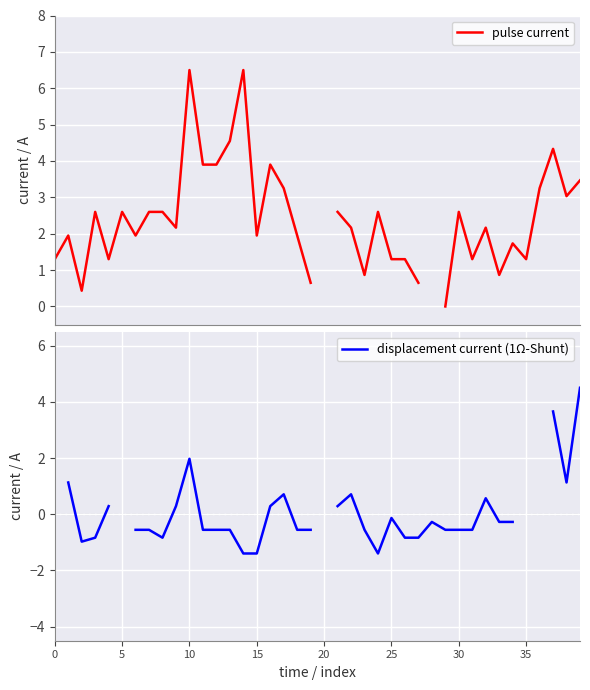

At how many categories does at least one series exceed 5?

2